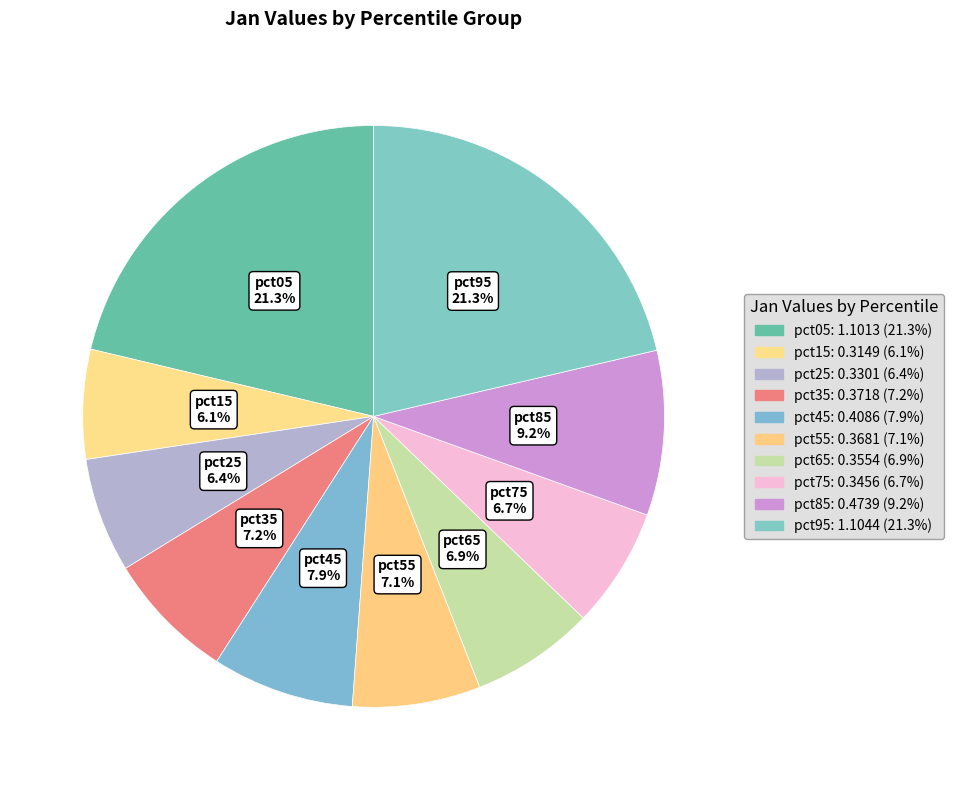

What is the smallest slice in the pie chart?

pct15